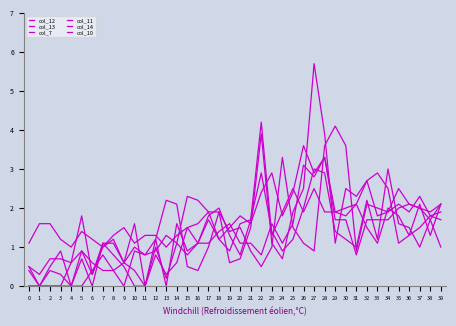

True or false: col_13 and col_11 intersect in this chart.

True